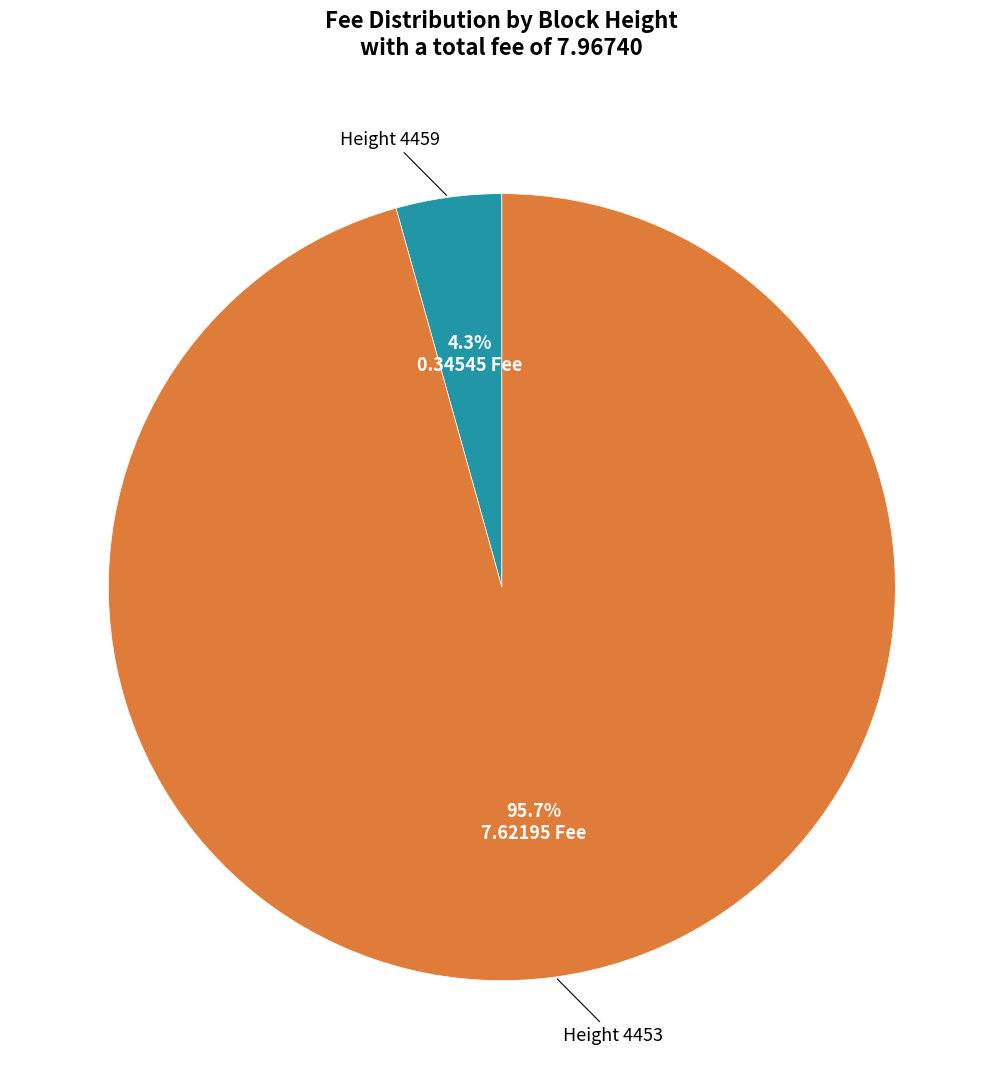

Does any single category account for the majority?

Yes